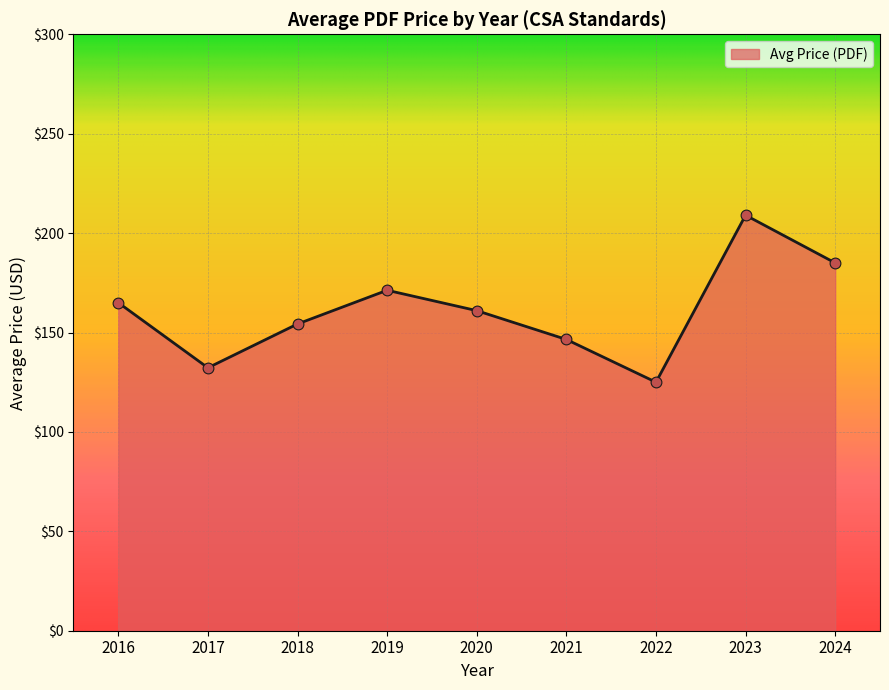

Which has a higher value, 2021 or 2024?

2024